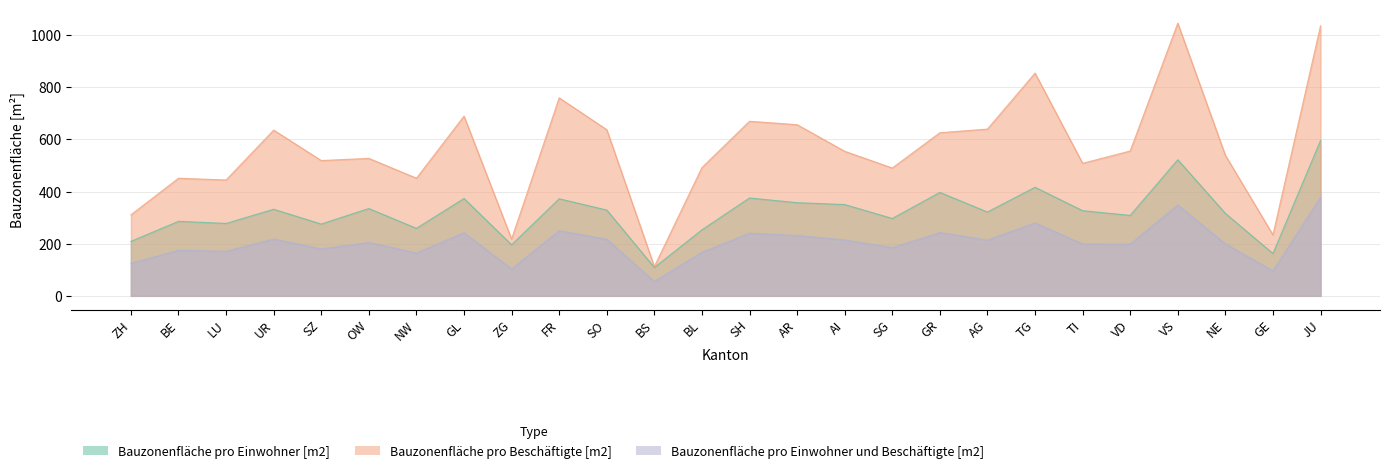

List the series in order of their peak value, lowest first.

Bauzonenfläche pro Einwohner und Beschäftigte [m2], Bauzonenfläche pro Einwohner [m2], Bauzonenfläche pro Beschäftigte [m2]